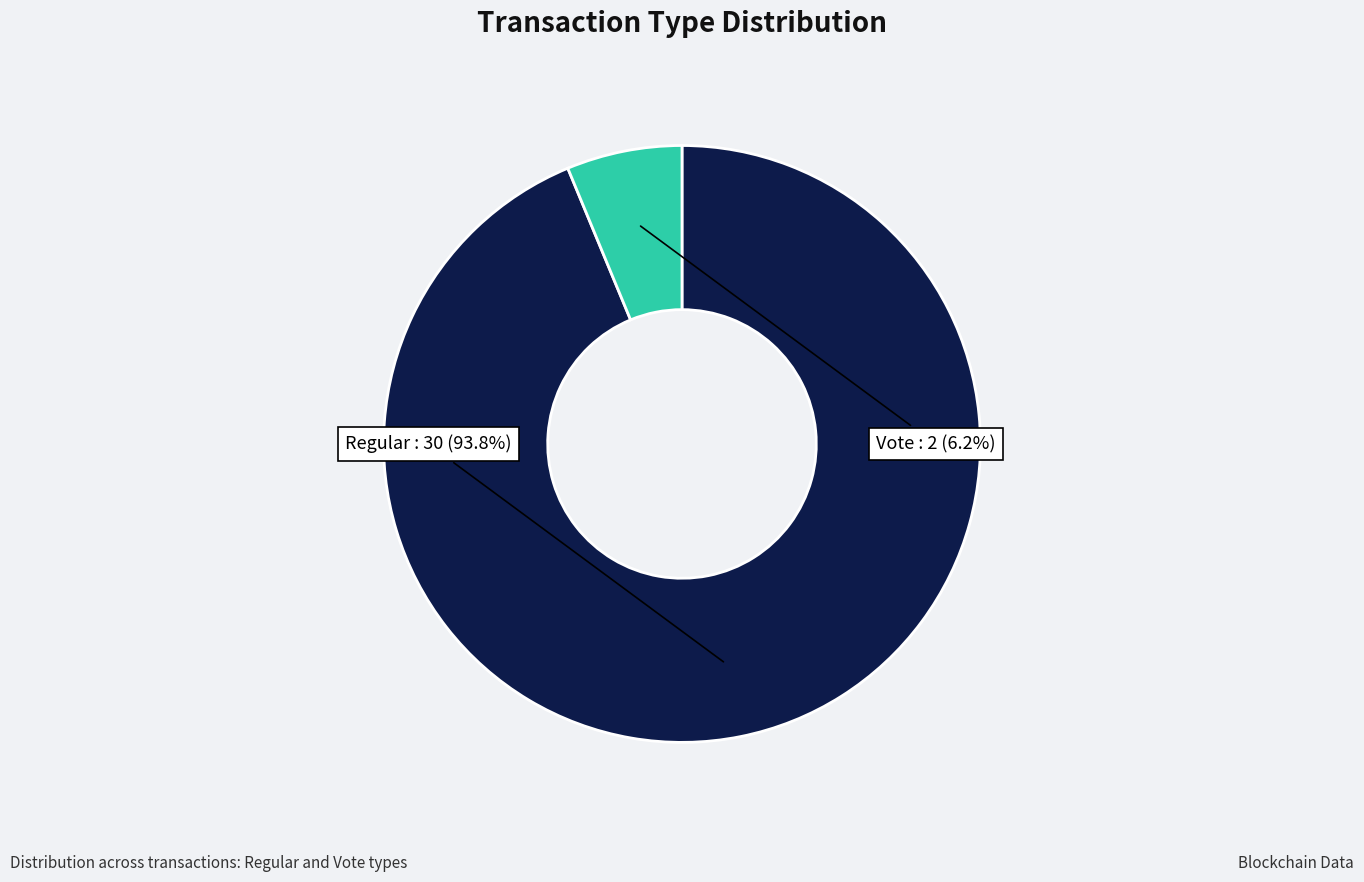

Which slice is the largest?

Regular